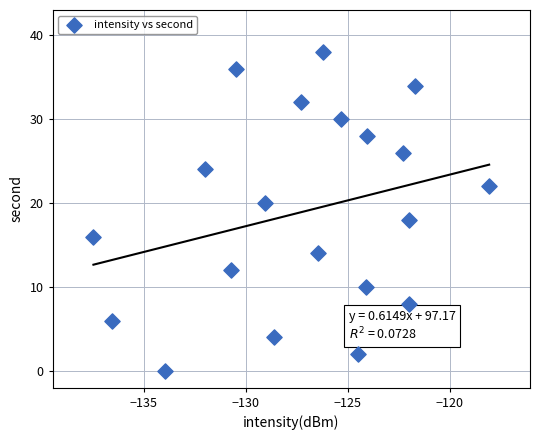

What is the range of Y values (max minus min)?

38